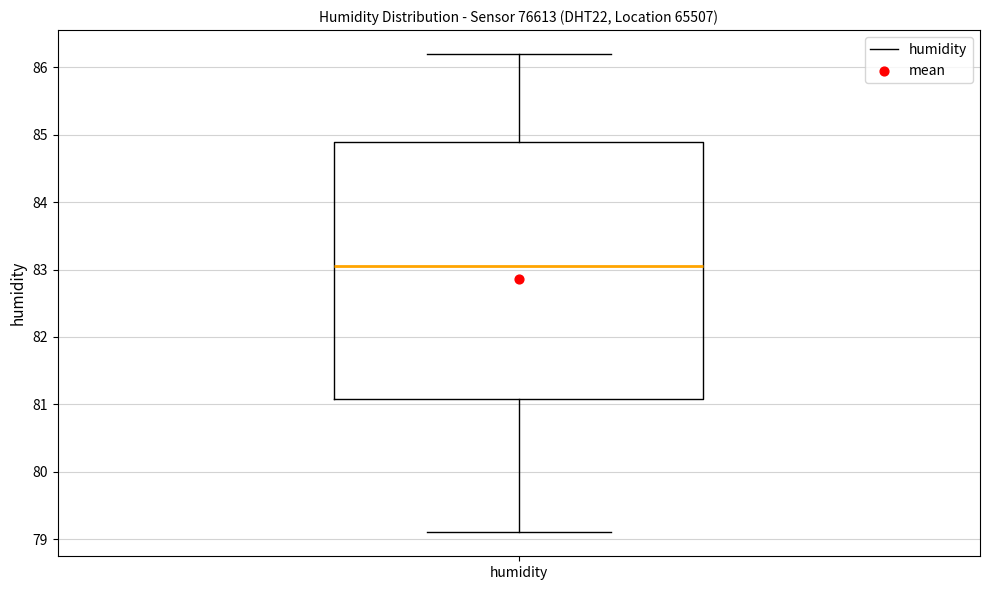

Read this box plot against the y-axis: the position of the median line, the range covered by the box, and the ends of both whiskers. The values are not printed on the chart, so give them approximately, as read against the axis.

median 83.1, box 81.1 to 84.9, whiskers 79.1 to 86.2